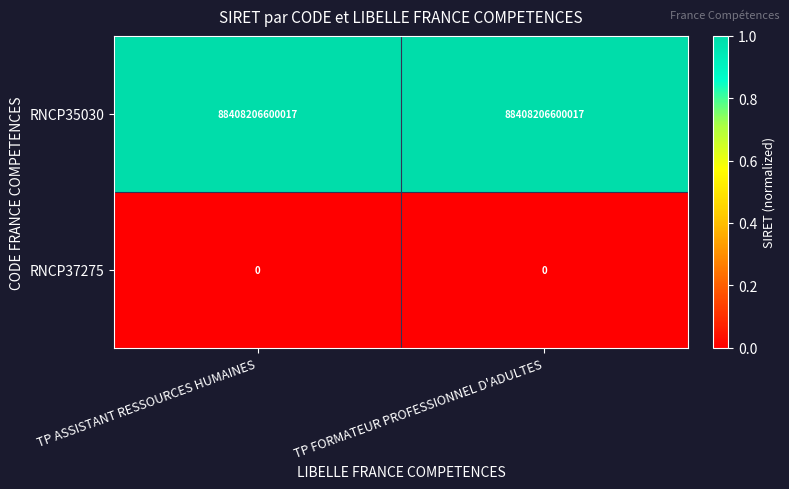

Which series has the largest total across all categories?

RNCP35030